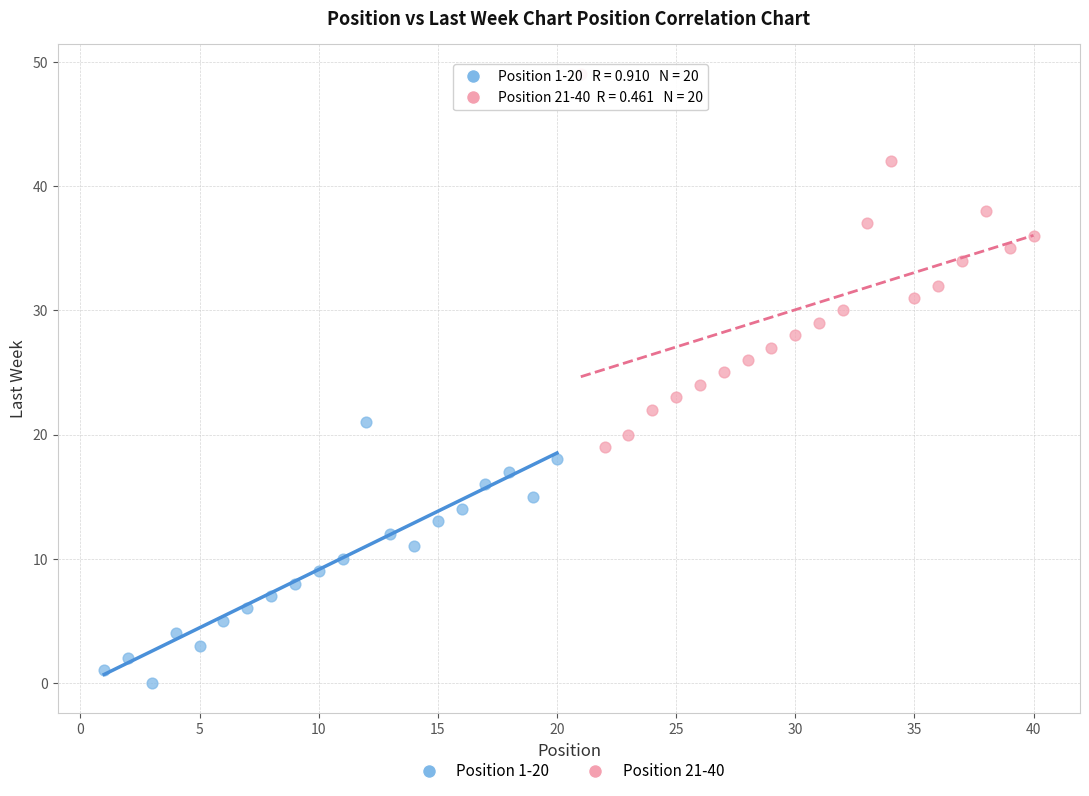

Which series reaches the maximum Y coordinate?

Position 21-40